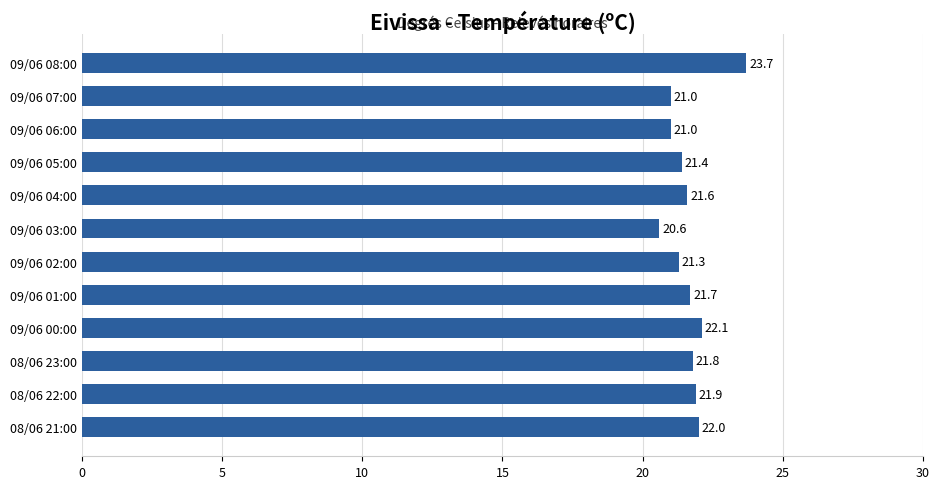

What is the maximum value shown in the chart?

23.7